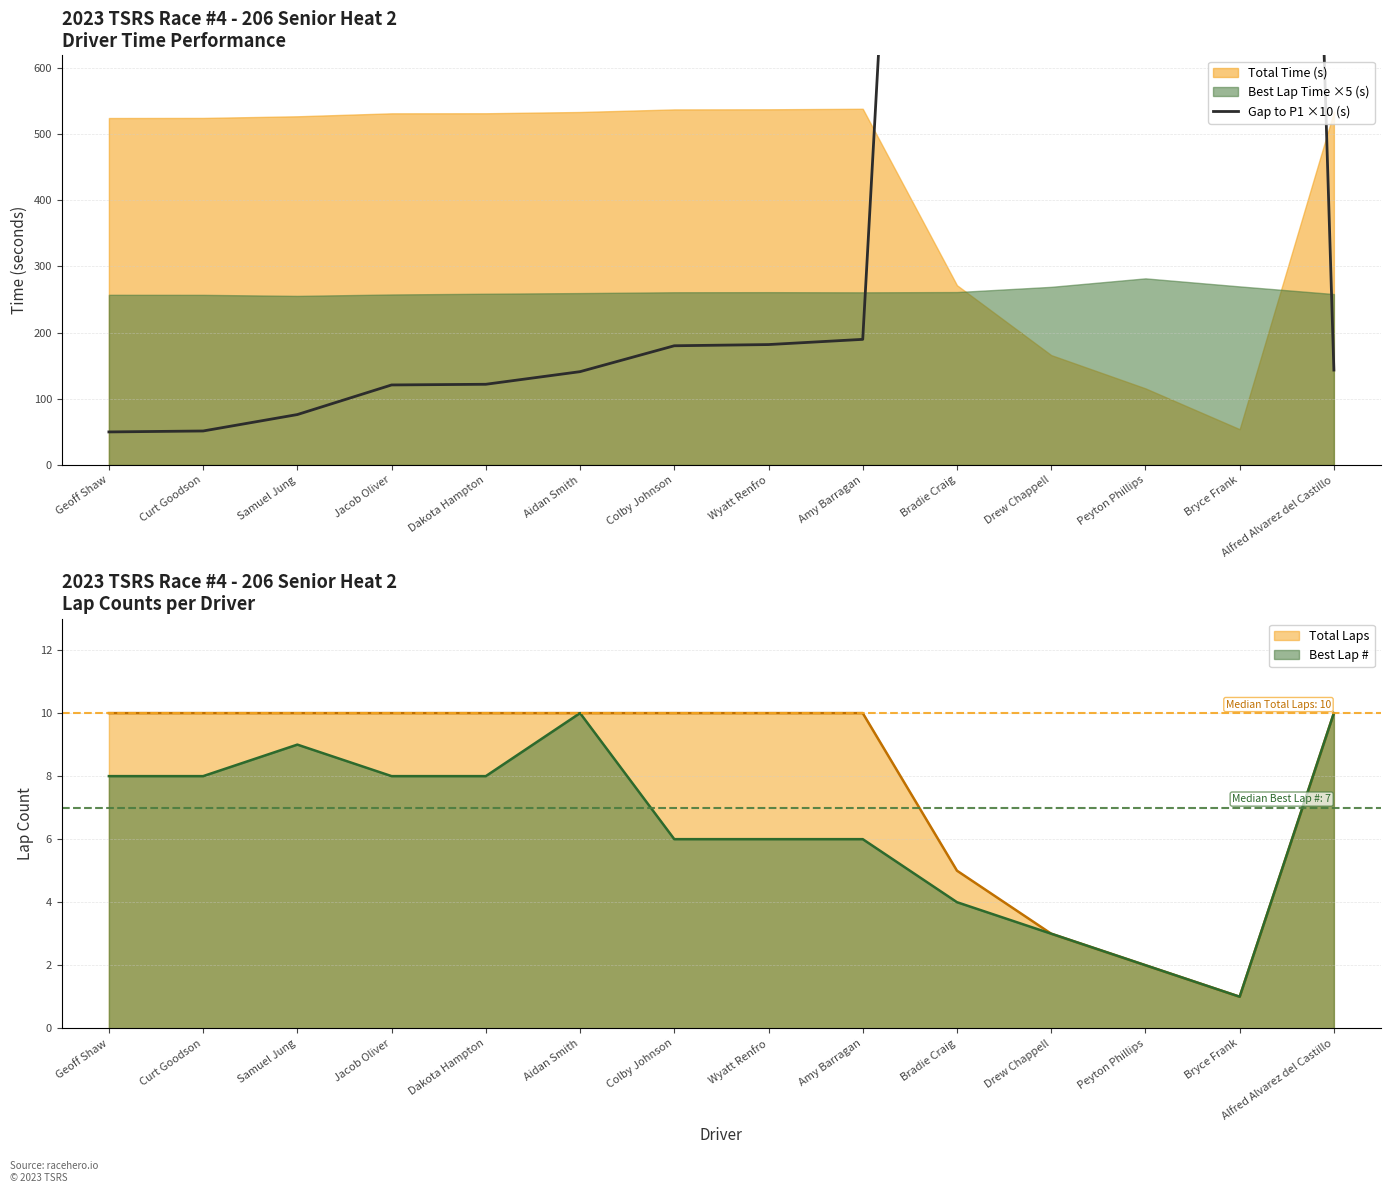

What is the label of the 10th point from the right?

Dakota Hampton